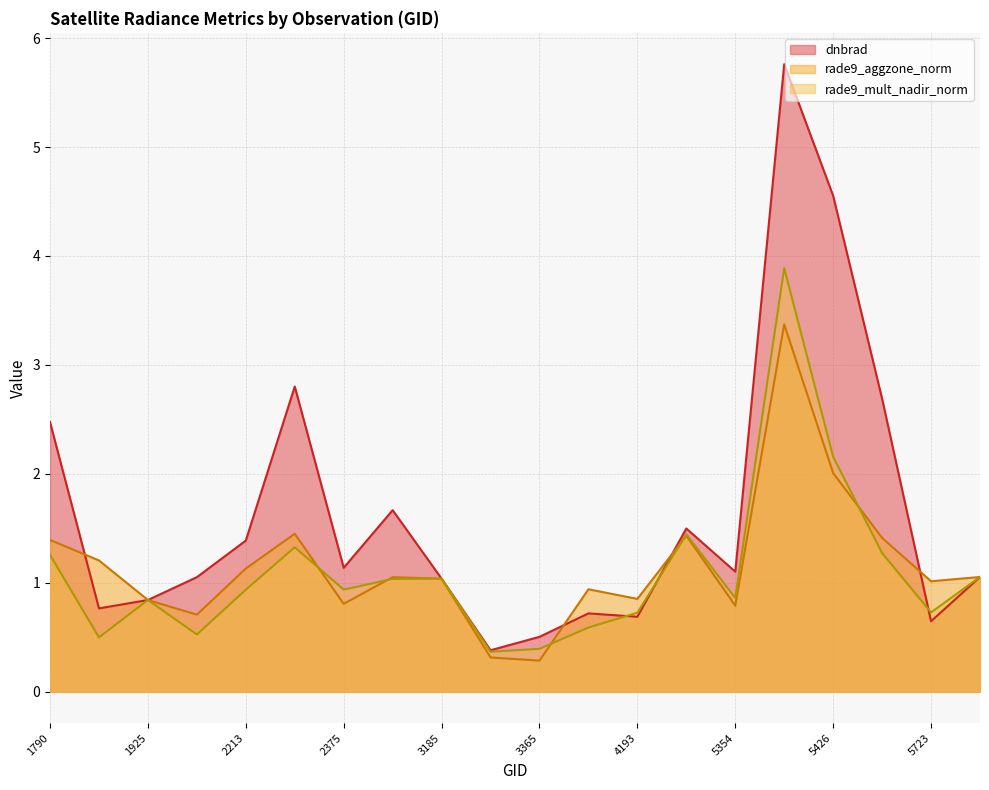

How many values in the dnbrad series exceed 1?

13